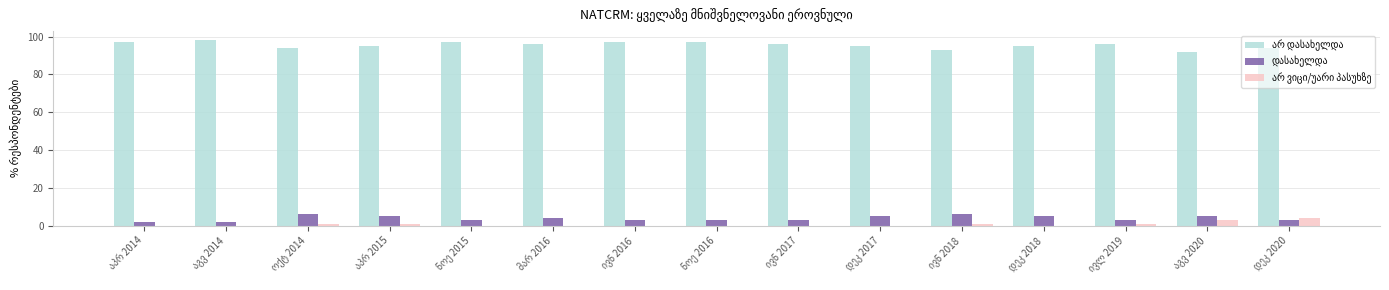

What is the maximum value shown in the chart?

98